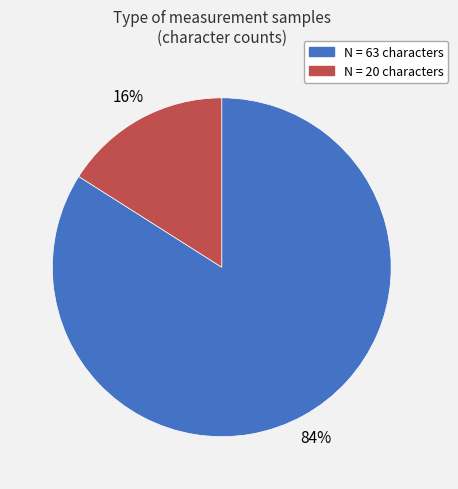

To the nearest percent, what portion does N = 20 characters represent?

16%